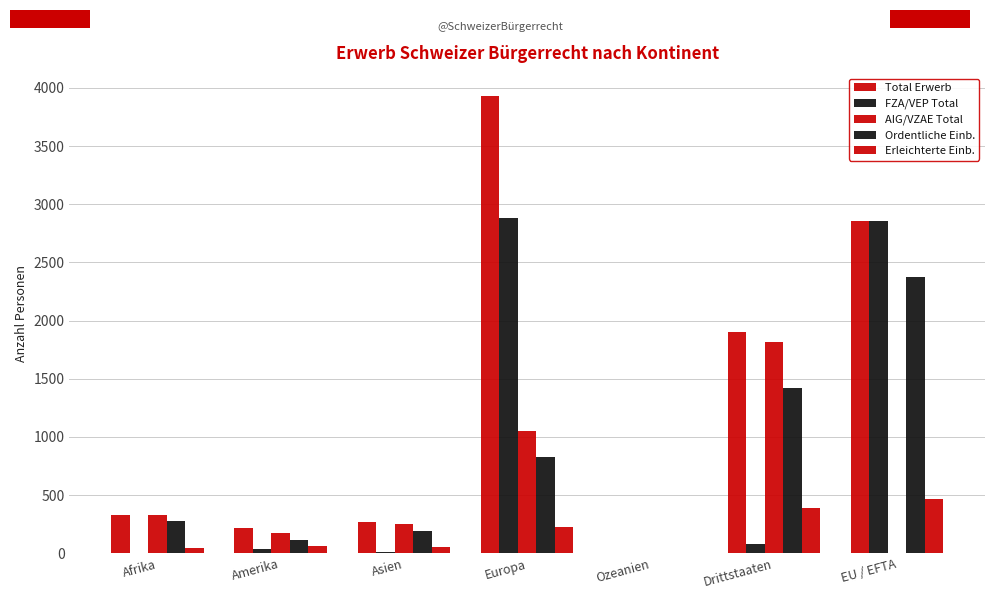

How many categories are shown in the chart?

7